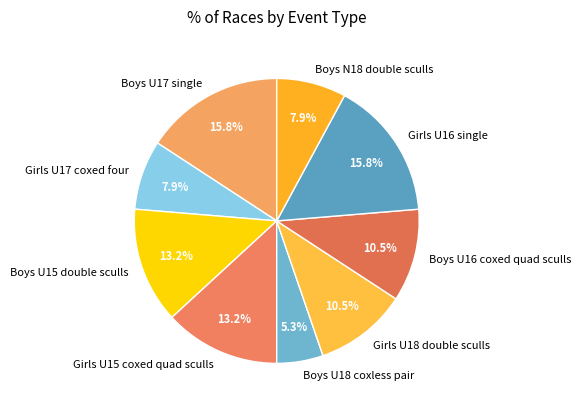

Is Girls U18 double sculls the majority of the pie?

No